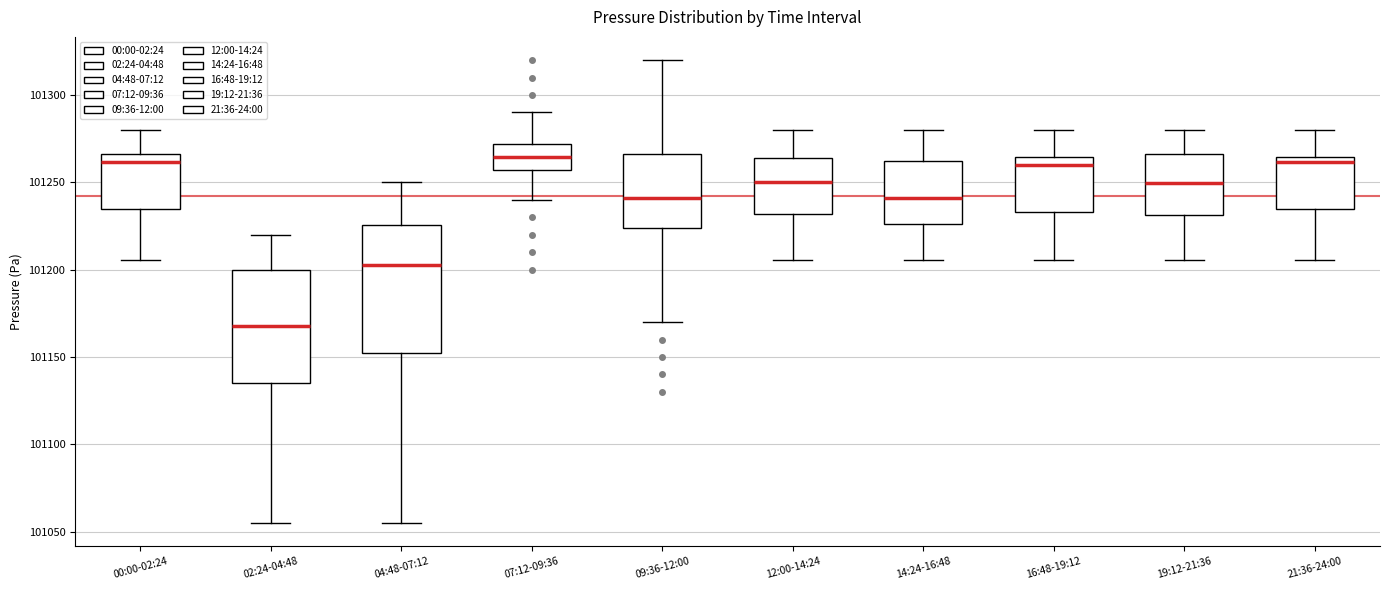

Reading left to right, transcribe this box plot: for each box, give where its median line is, the range the box spans, and where its two whiskers end, as read against the y-axis. The values are not printed on the chart, so give them approximately, as read against the axis.

00:00-02:24: median 101260, box 101235 to 101265, whiskers 101205 to 101280
02:24-04:48: median 101170, box 101135 to 101200, whiskers 101055 to 101220
04:48-07:12: median 101205, box 101155 to 101225, whiskers 101055 to 101250
07:12-09:36: median 101265, box 101255 to 101270, whiskers 101240 to 101290
09:36-12:00: median 101240, box 101225 to 101265, whiskers 101170 to 101320
12:00-14:24: median 101250, box 101230 to 101265, whiskers 101205 to 101280
14:24-16:48: median 101240, box 101225 to 101260, whiskers 101205 to 101280
16:48-19:12: median 101260, box 101235 to 101265, whiskers 101205 to 101280
19:12-21:36: median 101250, box 101230 to 101265, whiskers 101205 to 101280
21:36-24:00: median 101260, box 101235 to 101265, whiskers 101205 to 101280